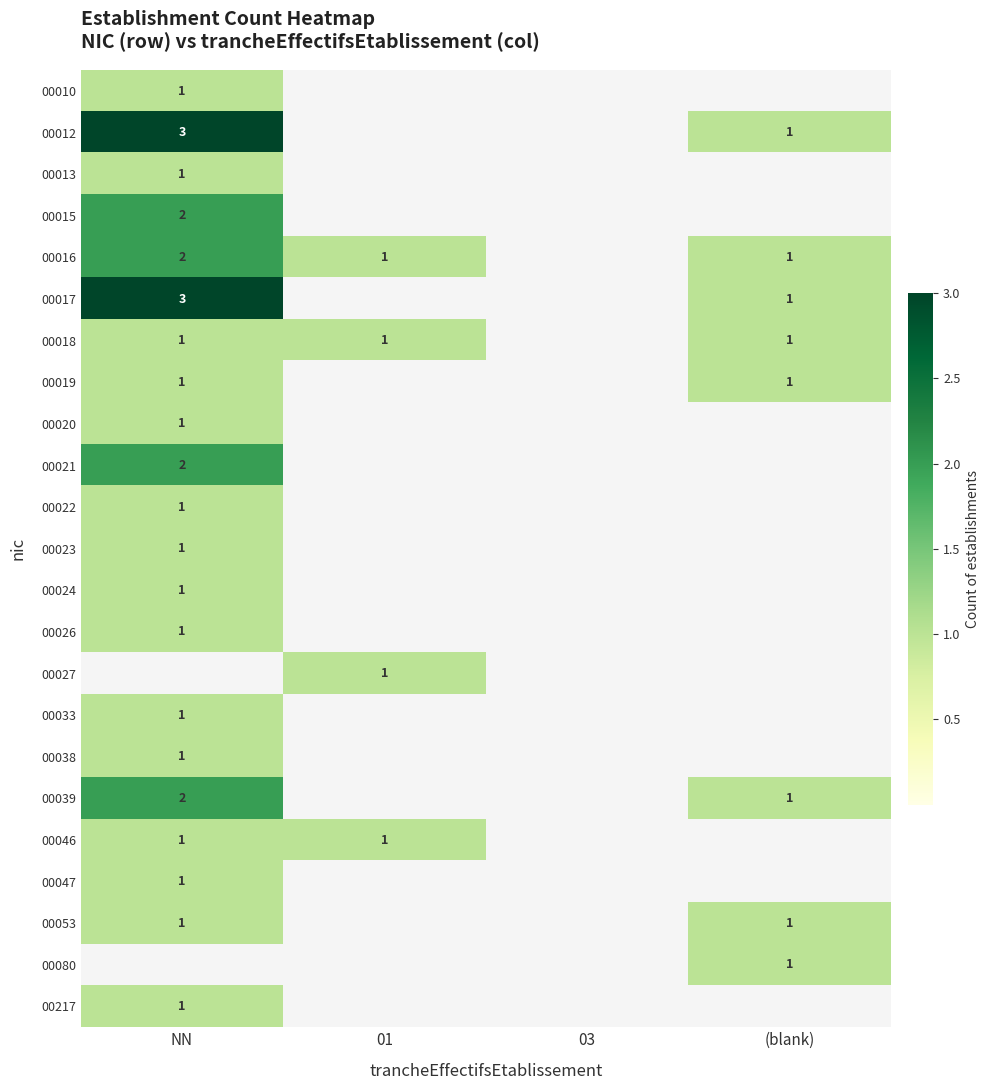

Which has a higher value, (blank) or 03?

(blank)